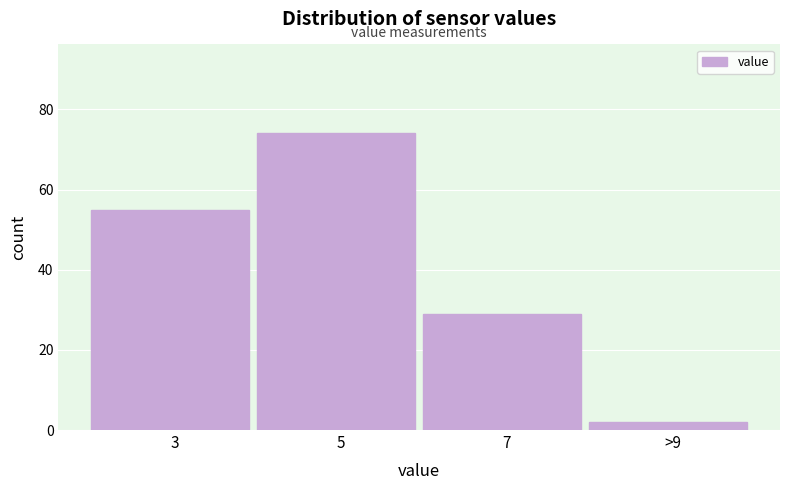

Reading right to left, transcribe all the data shown in this chart.

2	29	74	55